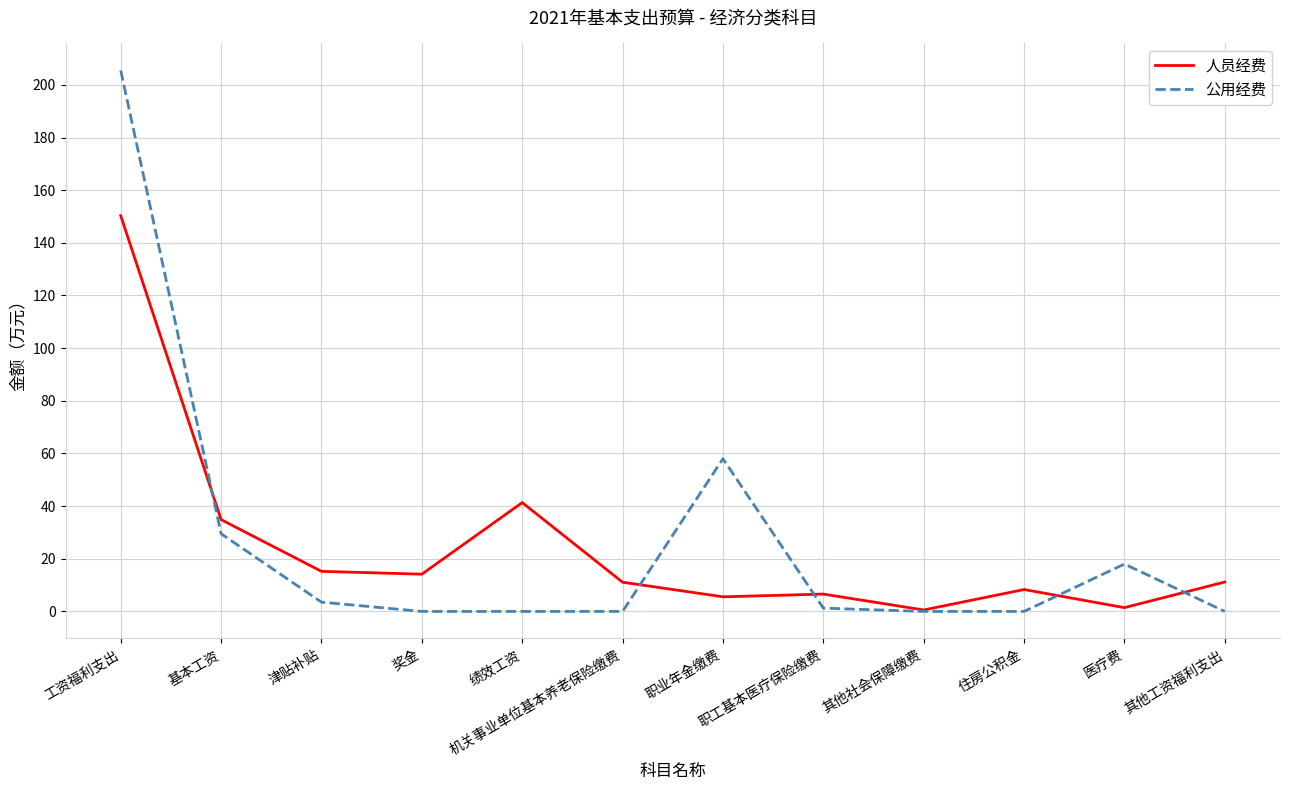

What is the difference between the highest and lowest values at 基本工资?

5.4